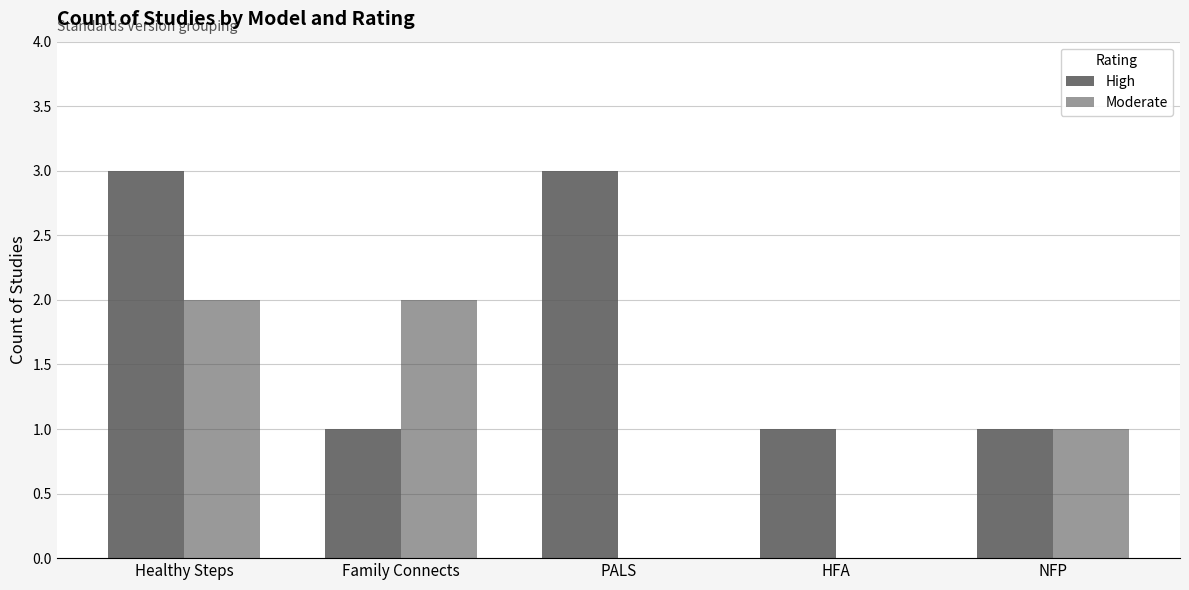

Reading left to right, transcribe all the data shown in this chart.

High: Healthy Steps=3	Family Connects=1	PALS=3	HFA=1	NFP=1
Moderate: Healthy Steps=2	Family Connects=2	PALS=0	HFA=0	NFP=1